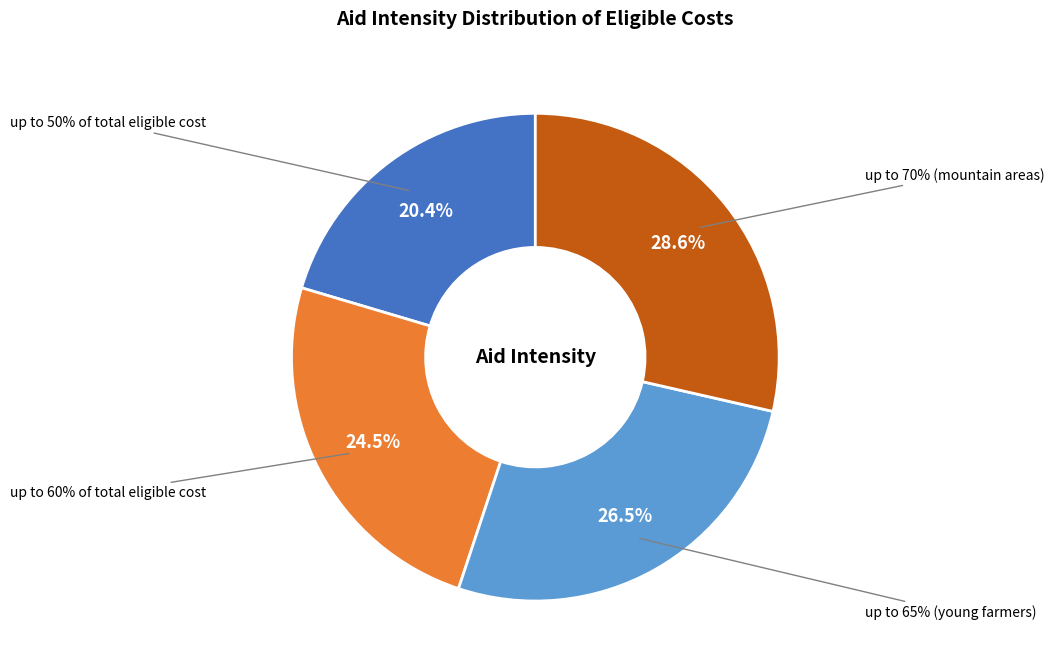

How many slices are in this pie chart?

4